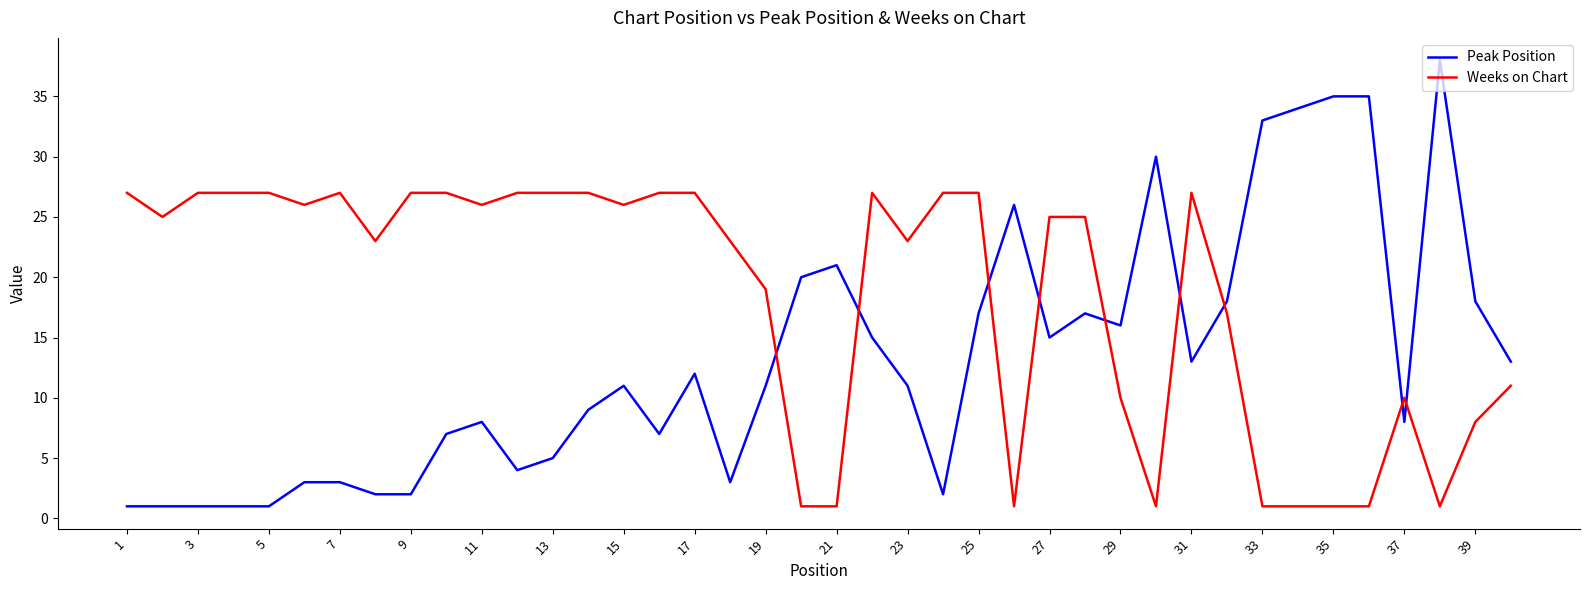

Which series has the largest total across all categories?

Weeks on Chart